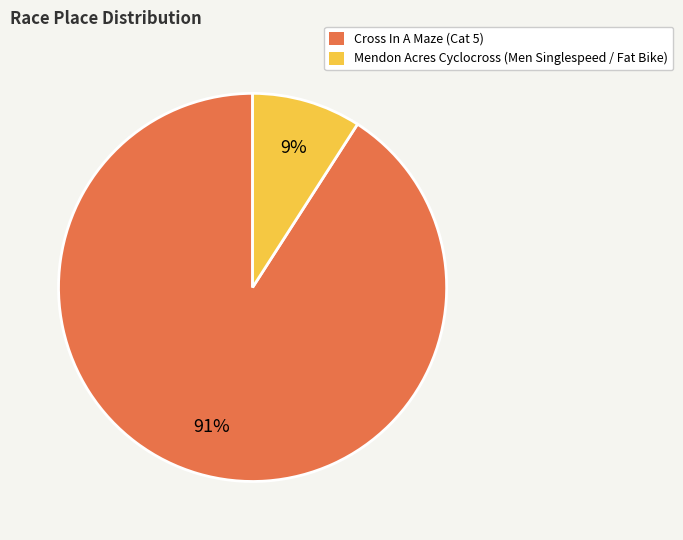

To the nearest percent, what is the combined percentage of Mendon Acres Cyclocross and Cross In A Maze?

100%